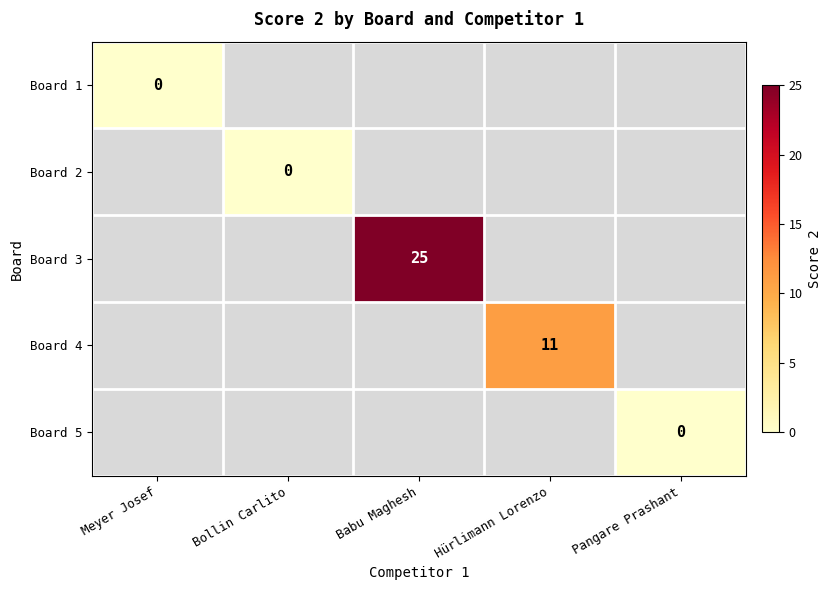

How many distinct data groups are displayed?

5